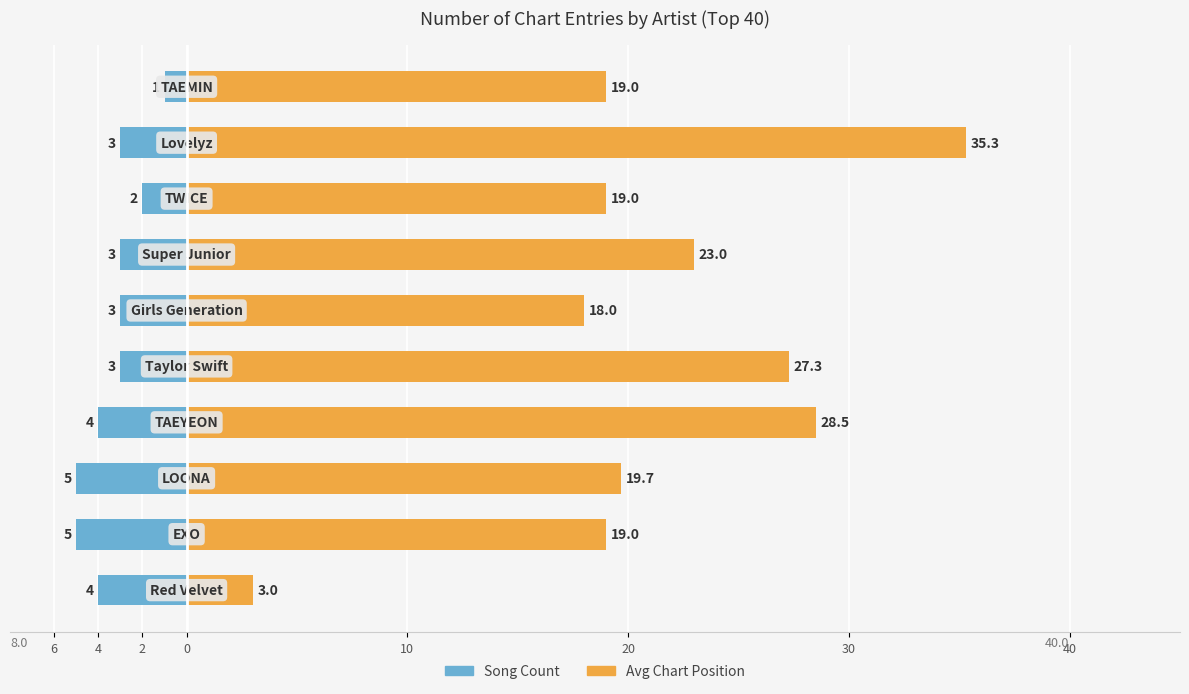

The value of Avg Chart Position at 2 is 19.7. True or false?

True